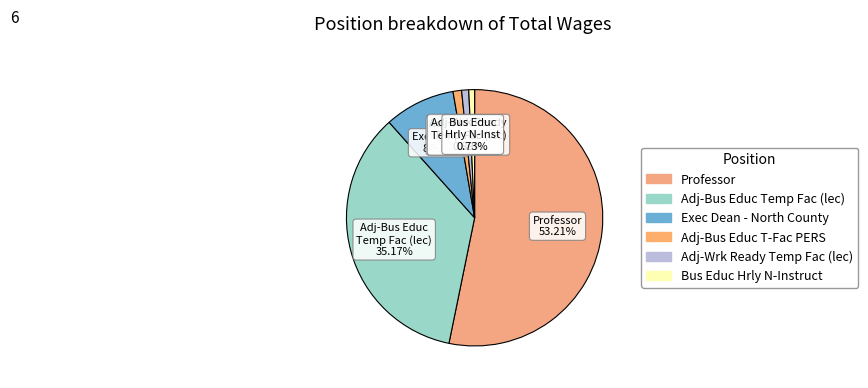

Which category accounts for the majority?

Professor